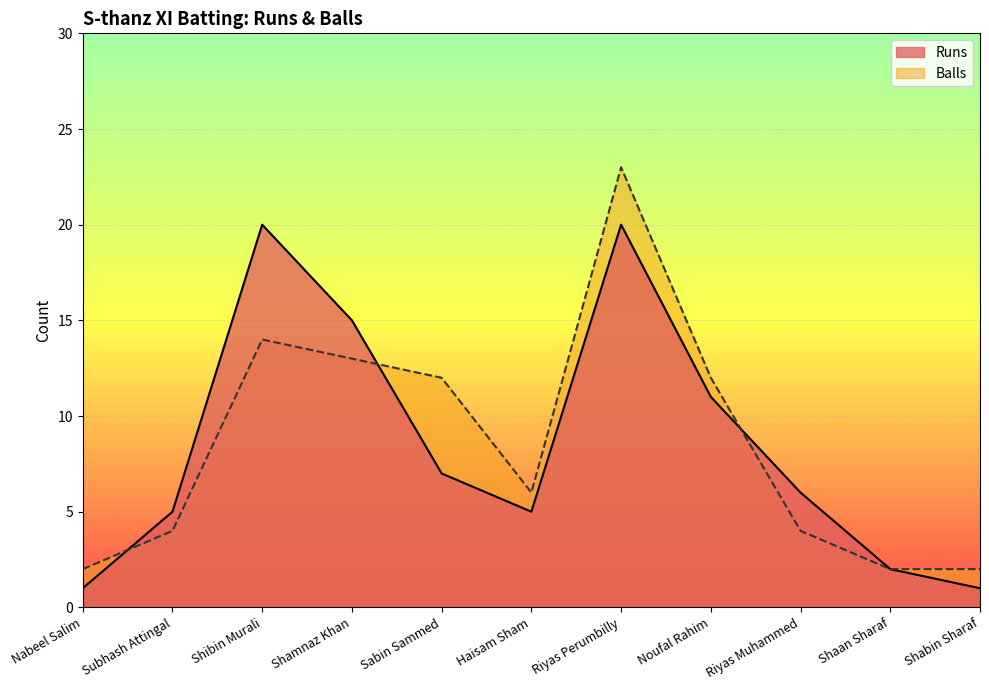

Is it true that Runs equals 1 at Shabin Sharaf?

True